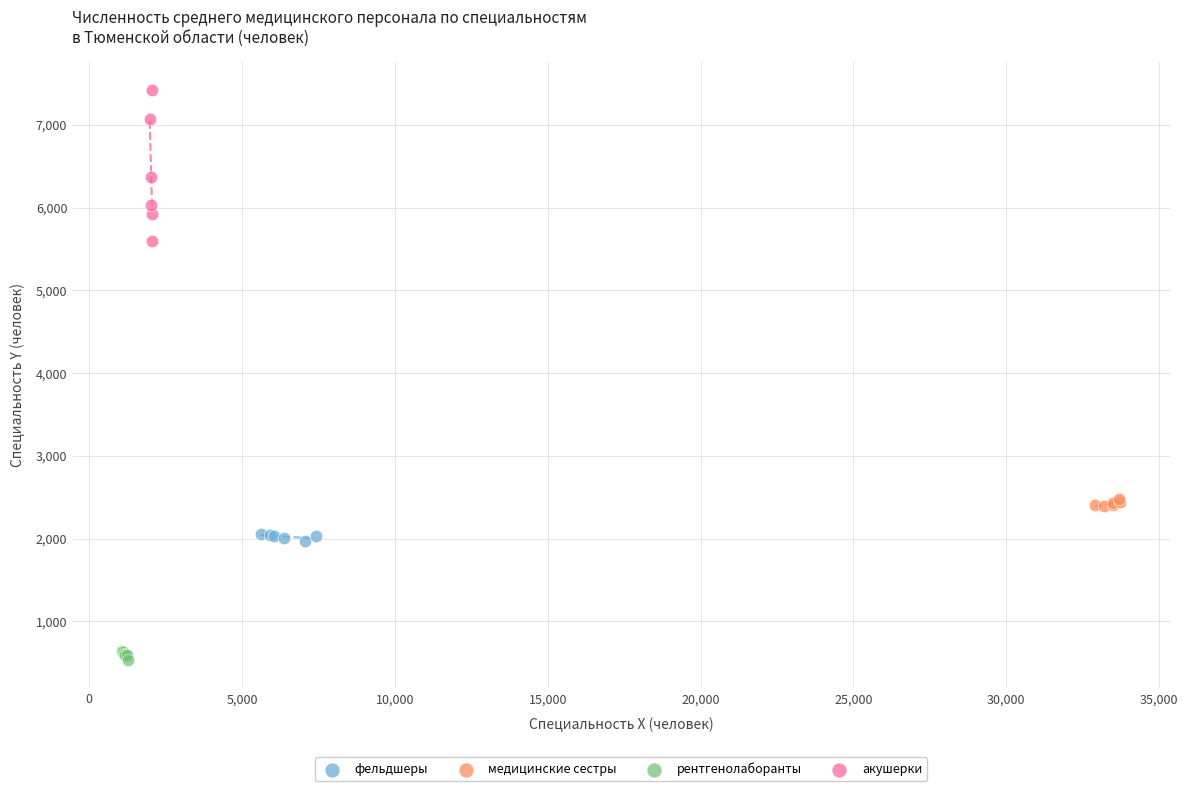

Which series contains the lowest Y value?

рентгенолаборанты